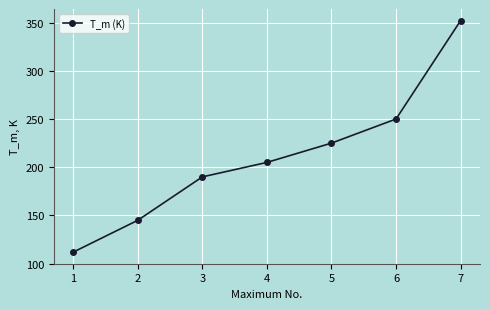

How many distinct data groups are displayed?

1